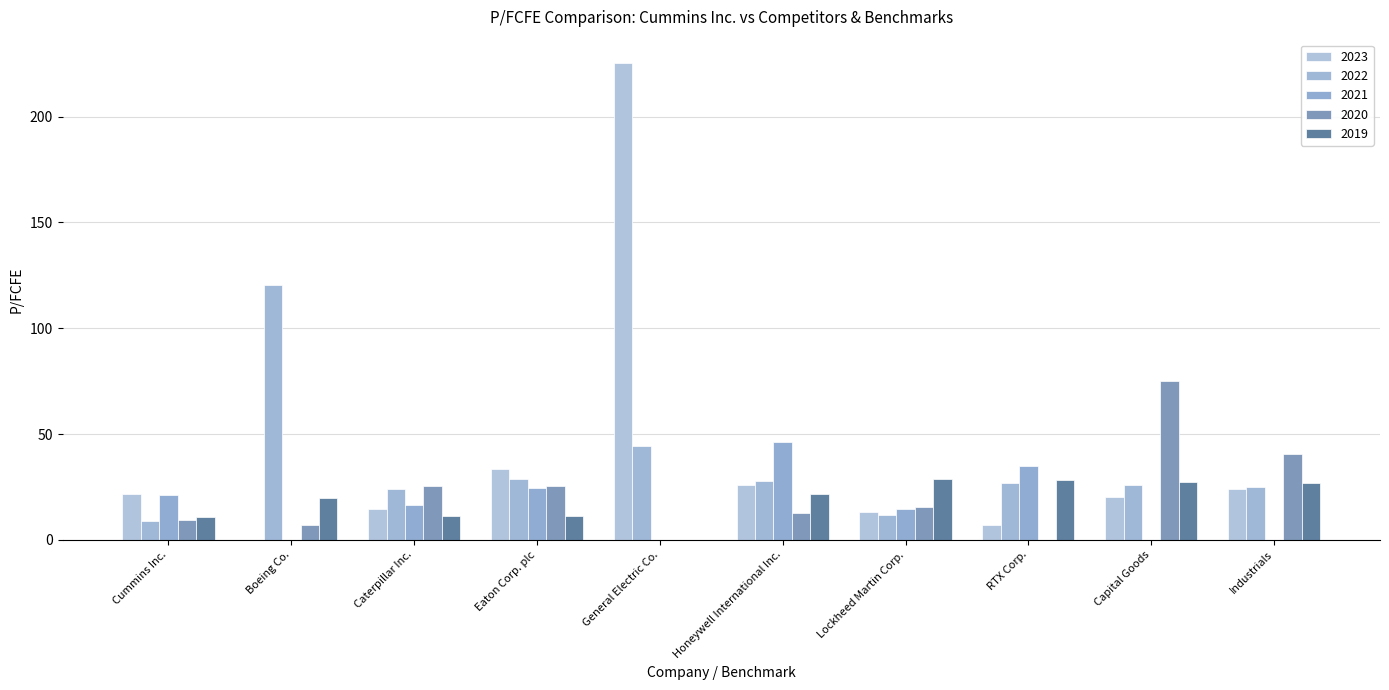

How many data points in 2019 are above 21?

5